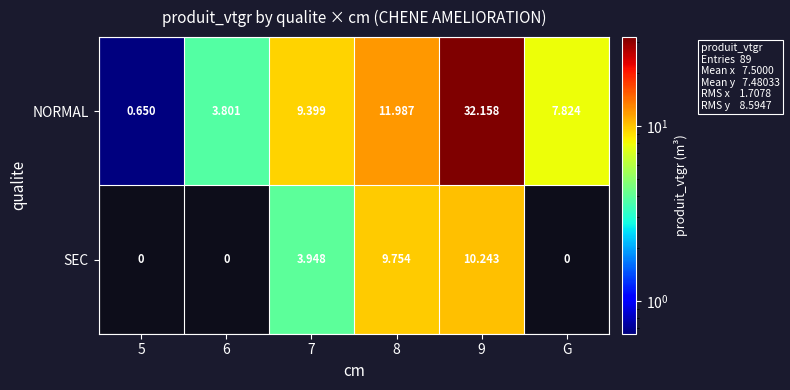

List the series in order of their peak value, lowest first.

SEC, NORMAL